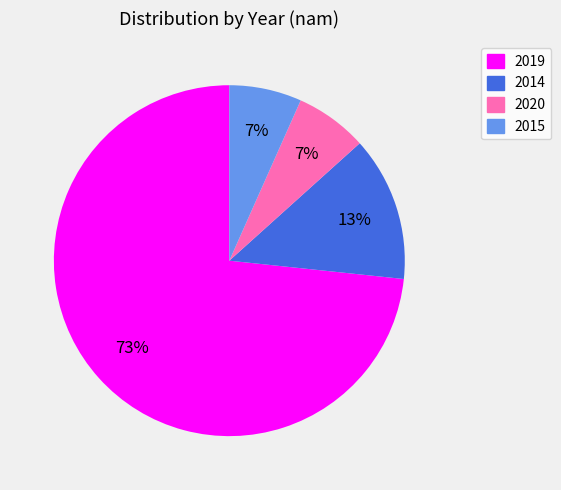

Which has a higher value, 2019 or 2015?

2019